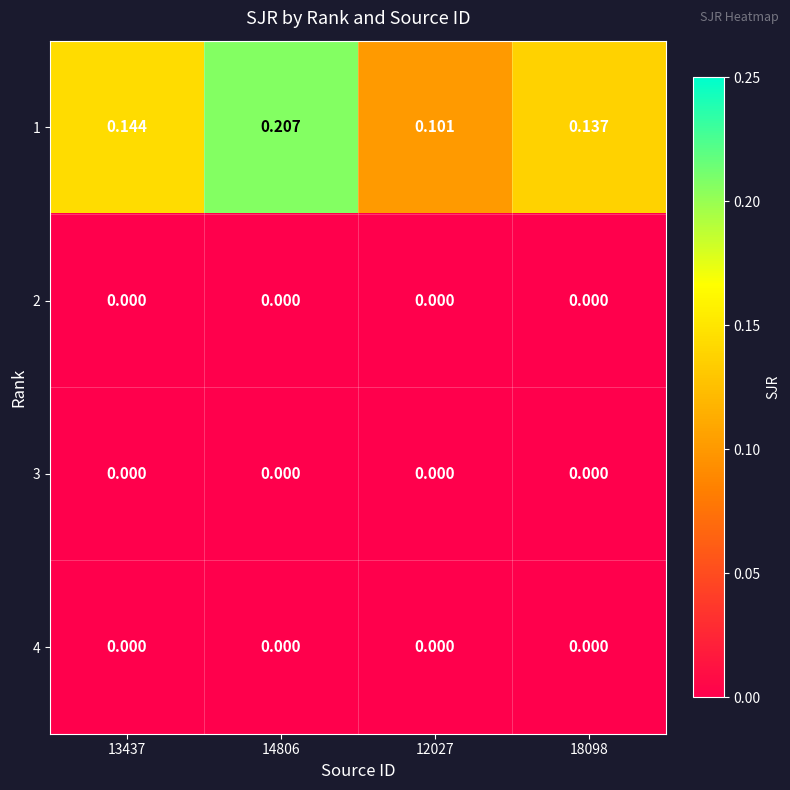

Reading left to right, transcribe all the data shown in this chart.

1: 13437=0.1	14806=0.2	12027=0.1	18098=0.1
2: 13437=0.0	14806=0.0	12027=0.0	18098=0.0
3: 13437=0.0	14806=0.0	12027=0.0	18098=0.0
4: 13437=0.0	14806=0.0	12027=0.0	18098=0.0